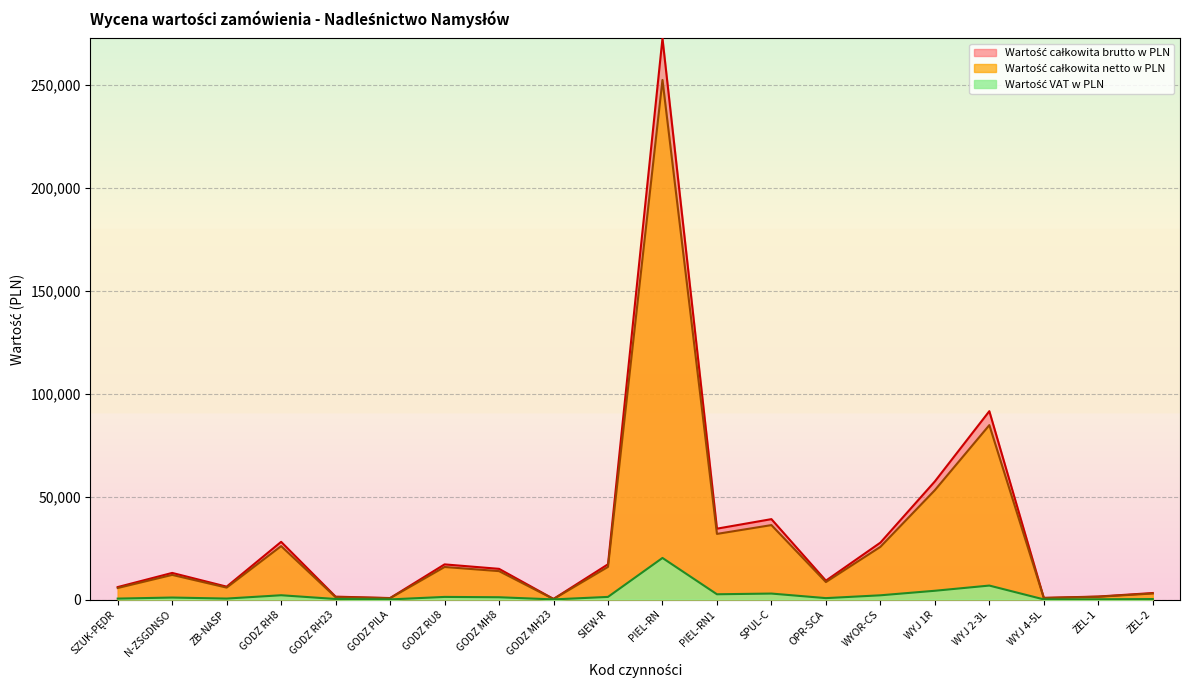

At which category does Wartość całkowita netto w PLN reach its first local peak?

N-ZSGDNSO